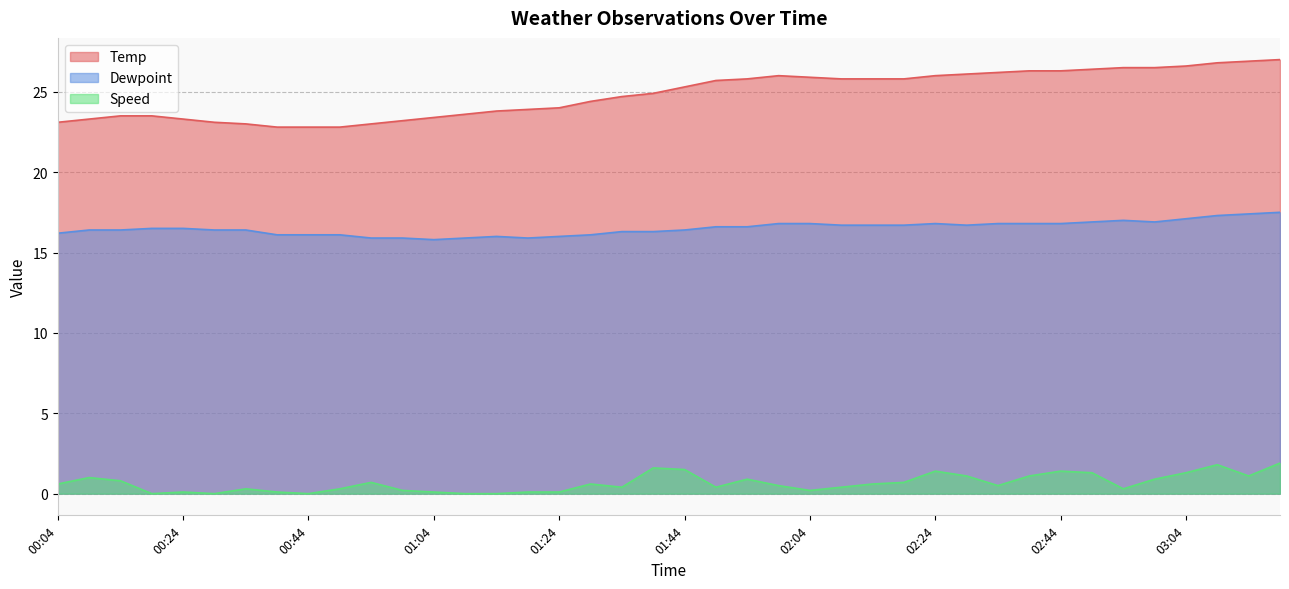

At how many categories does at least one series exceed 9?

40